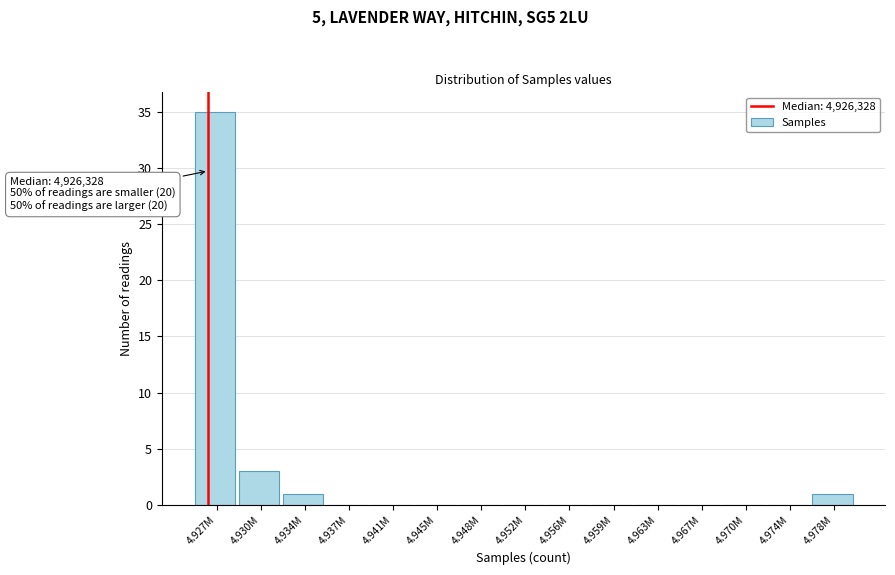

Reading right to left, what are all the values shown in this chart?

4.978M=1	4.974M=0	4.970M=0	4.967M=0	4.963M=0	4.959M=0	4.956M=0	4.952M=0	4.948M=0	4.945M=0	4.941M=0	4.937M=0	4.934M=1	4.930M=3	4.927M=35